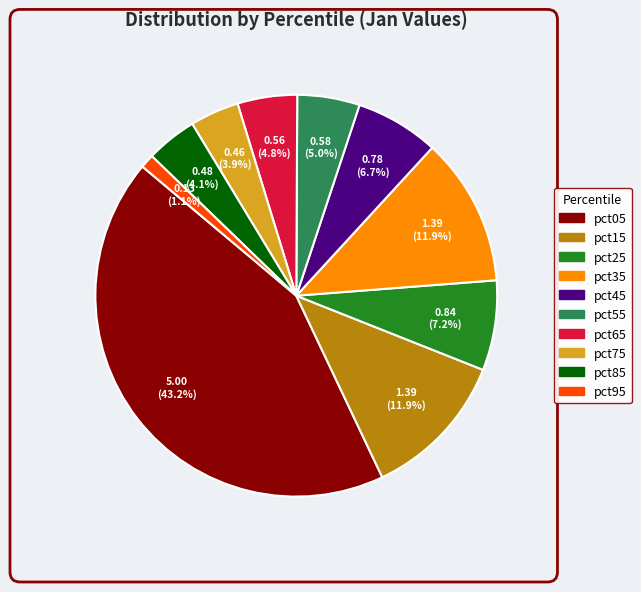

Which slice is the smallest?

pct95